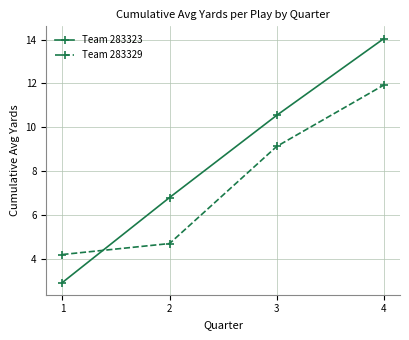

At how many categories does at least one series exceed 9?

2